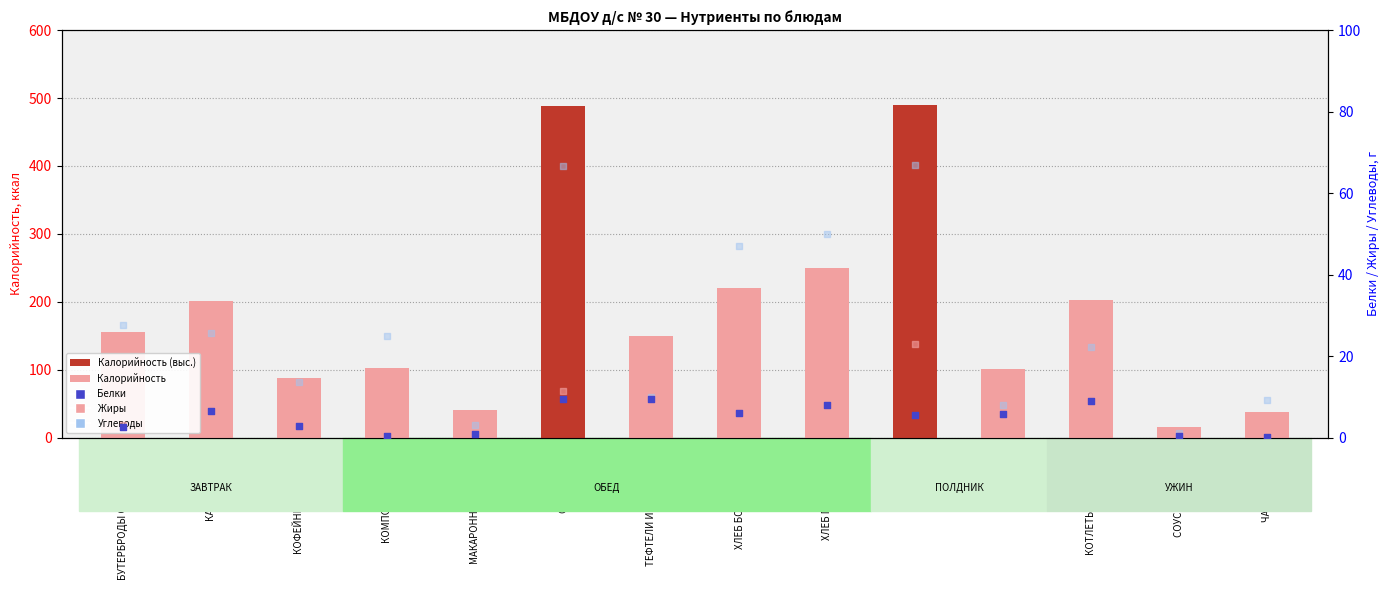

Which series has the largest total across all categories?

Калорийность